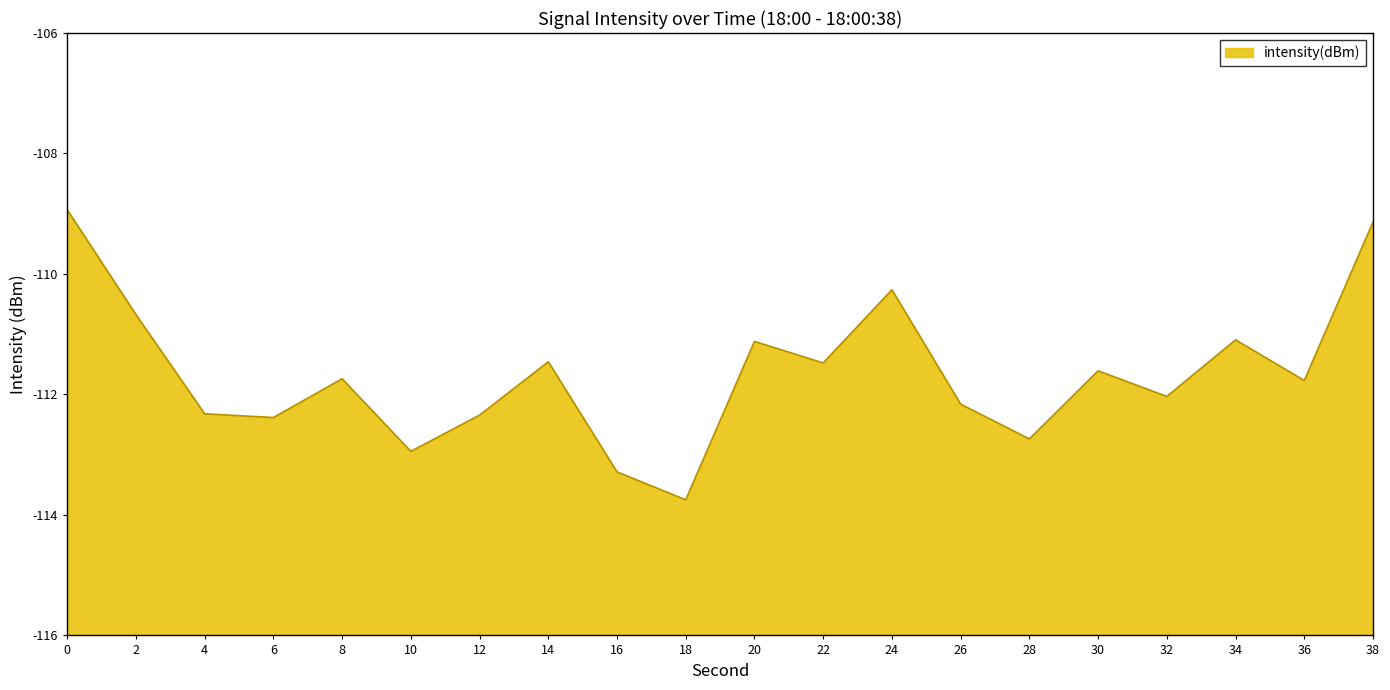

The chart shows a value of -112.4 at 6. True or false?

True